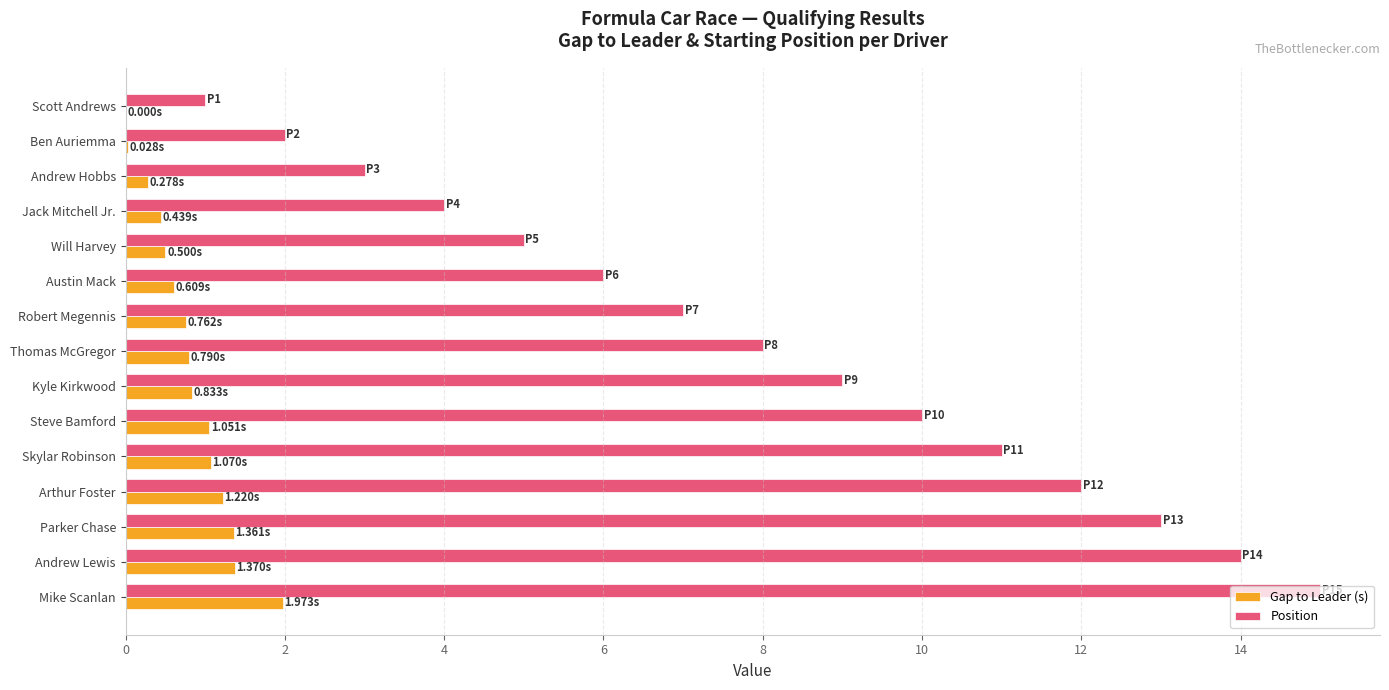

What is the sum of all Gap to Leader (s) values?

12.3